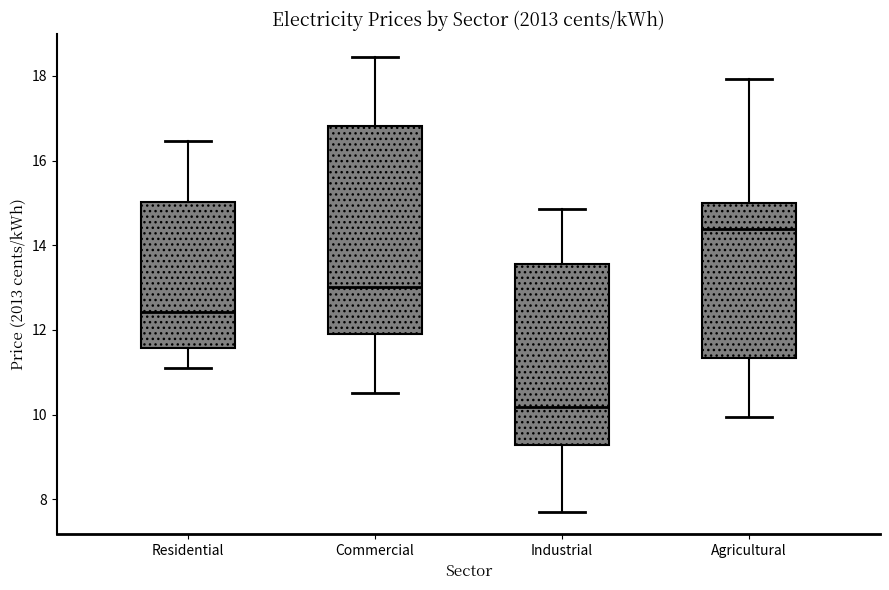

Reading left to right, read every box against the y-axis: the position of its median line, the range the box covers, and the ends of its whiskers. The values are not printed on the chart, so give them approximately, as read against the axis.

Residential: median 12.4, box 11.6 to 15.0, whiskers 11.0 to 16.4
Commercial: median 13.0, box 11.8 to 16.8, whiskers 10.4 to 18.4
Industrial: median 10.2, box 9.2 to 13.6, whiskers 7.8 to 14.8
Agricultural: median 14.4, box 11.4 to 15.0, whiskers 10.0 to 18.0